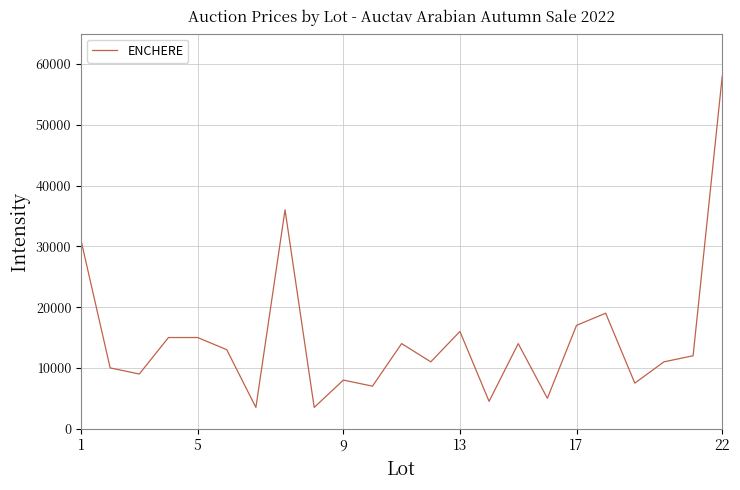

How many lines are shown in the chart?

1